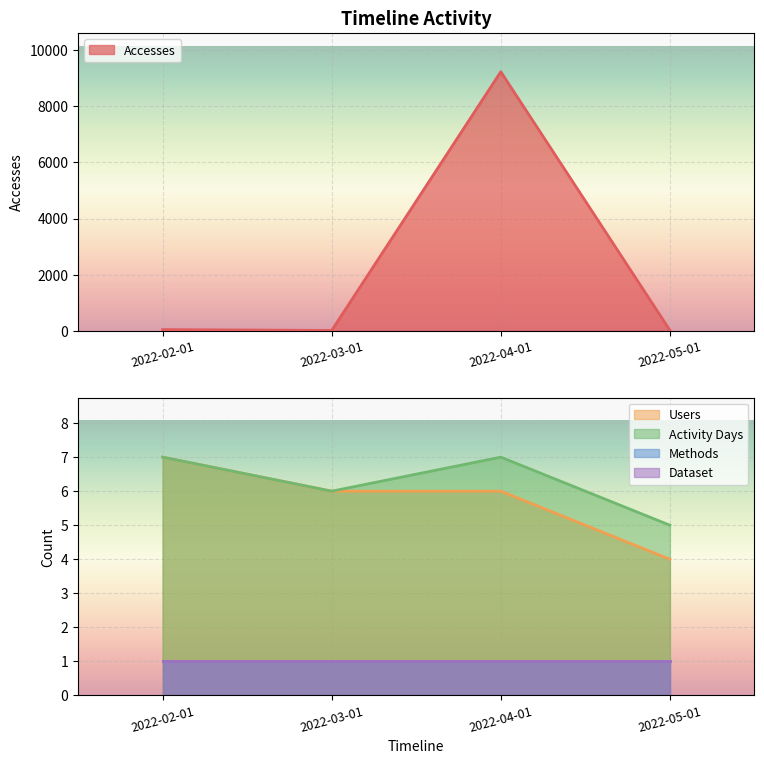

What is the smallest value displayed?

4